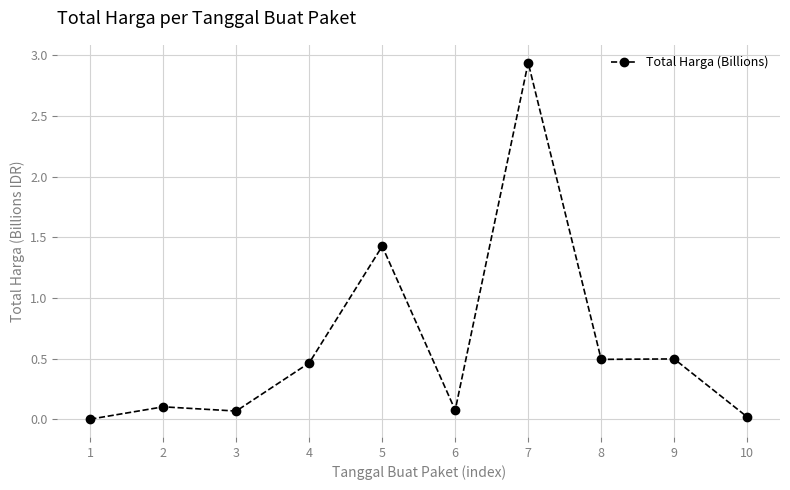

Where is the first local minimum?

3